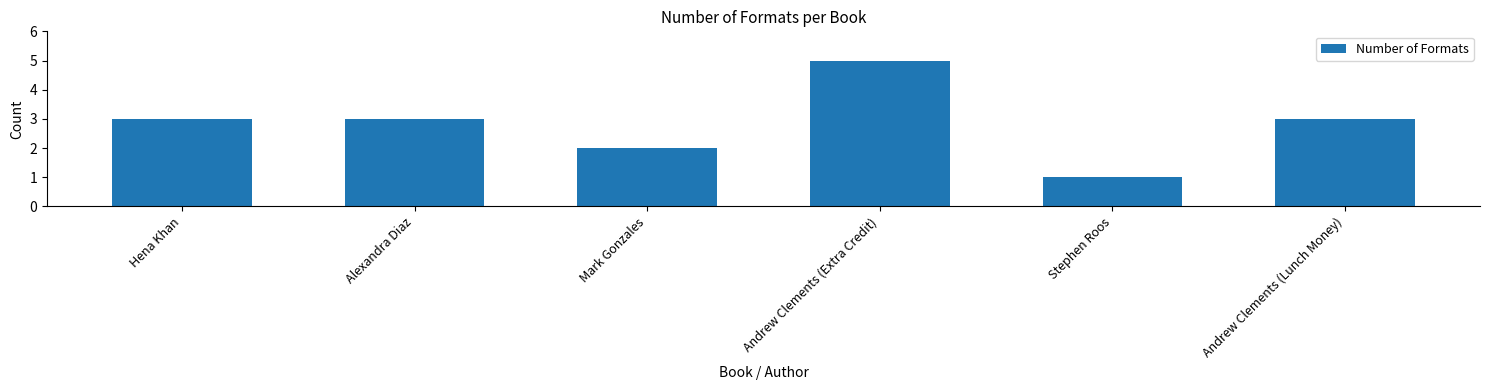

What is the sum of the values at Andrew Clements (Lunch Money) and Stephen Roos?

4